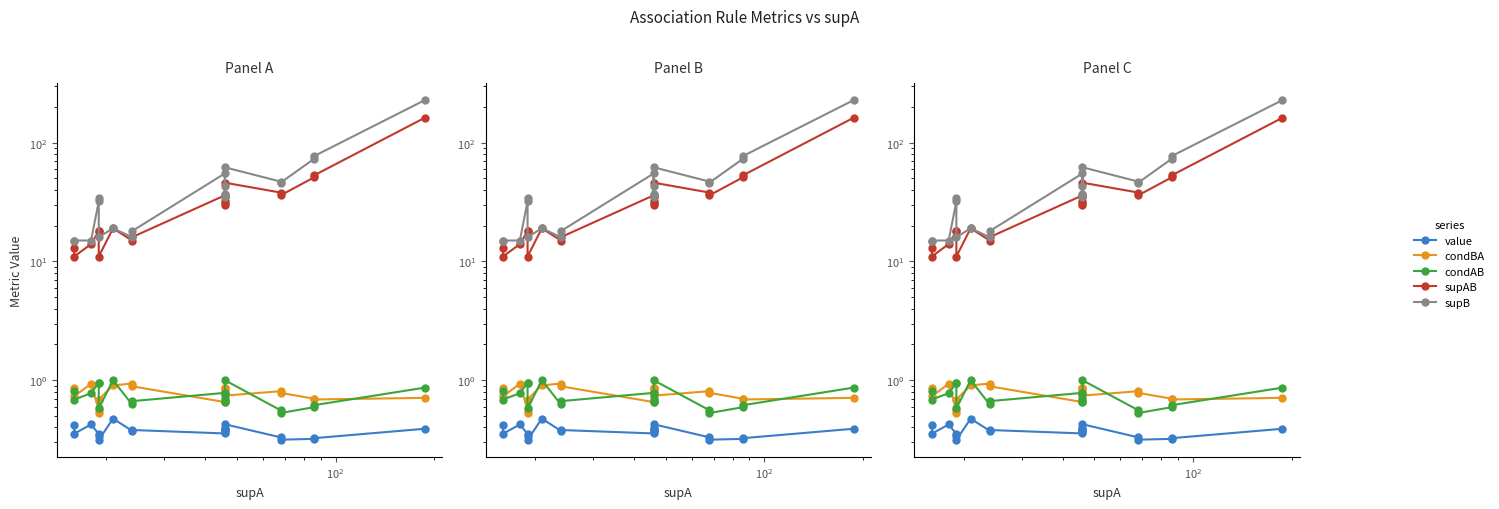

What is the difference between the maximum and minimum values in the condBA series?

0.4